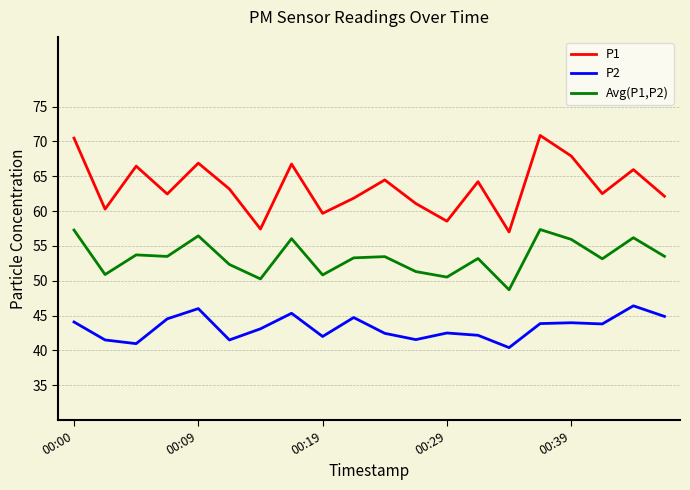

Which series has the largest total across all categories?

P1